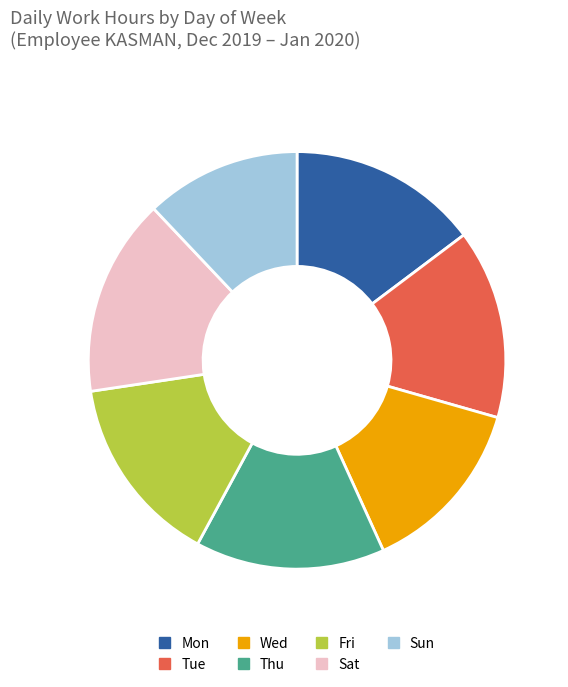

Is the sum of Sun and Fri greater than half?

No